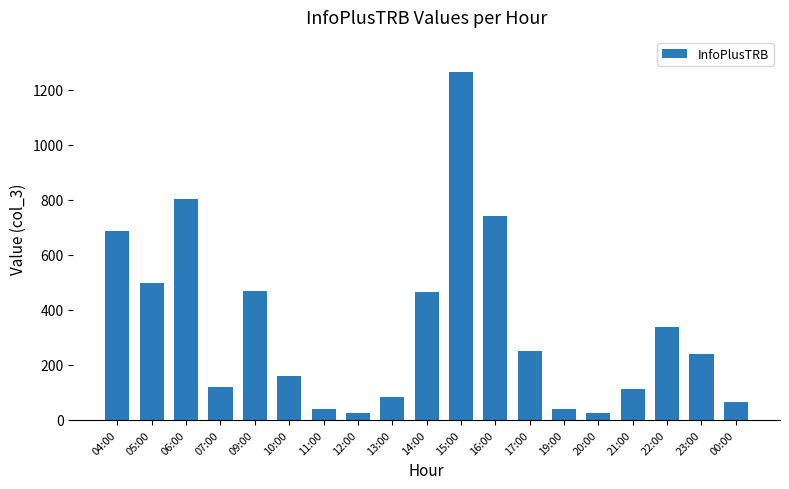

What is the ratio of the value at 22:00 to the value at 12:00?

14.1